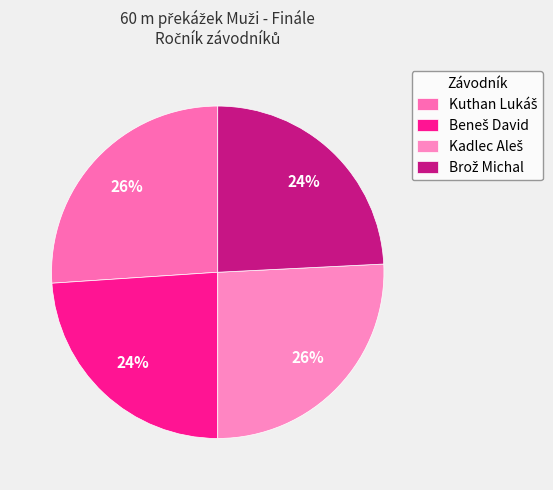

What percentage is NOT represented by Kadlec Aleš?

74.2%